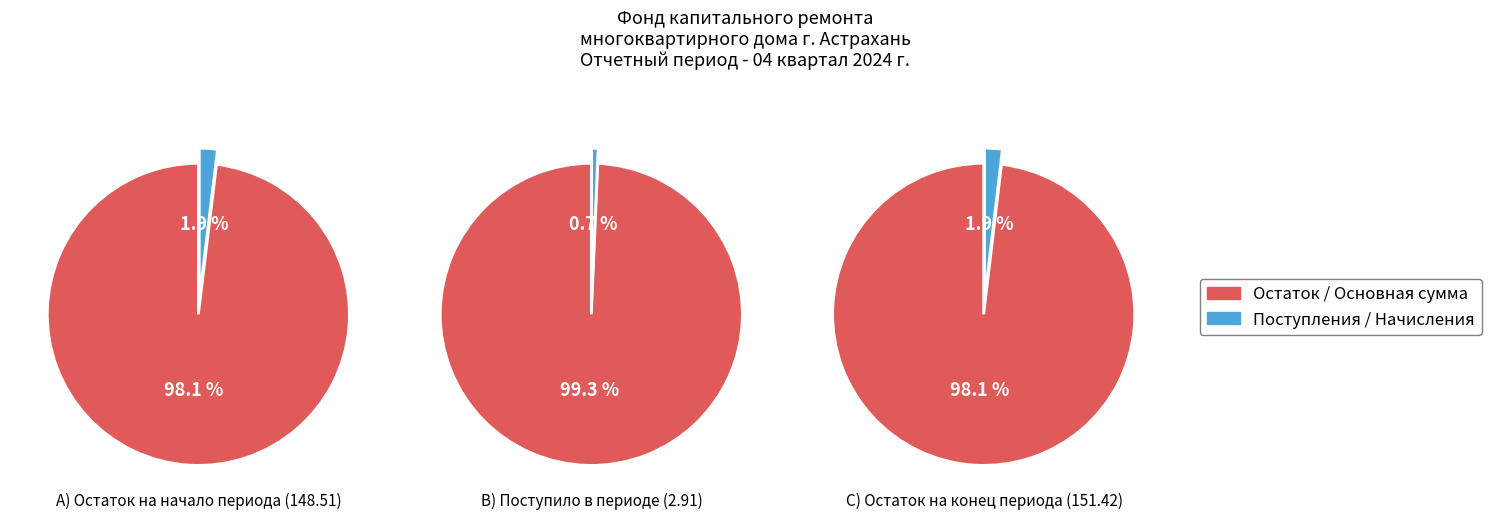

Does 0 represent more than half of the total?

Yes